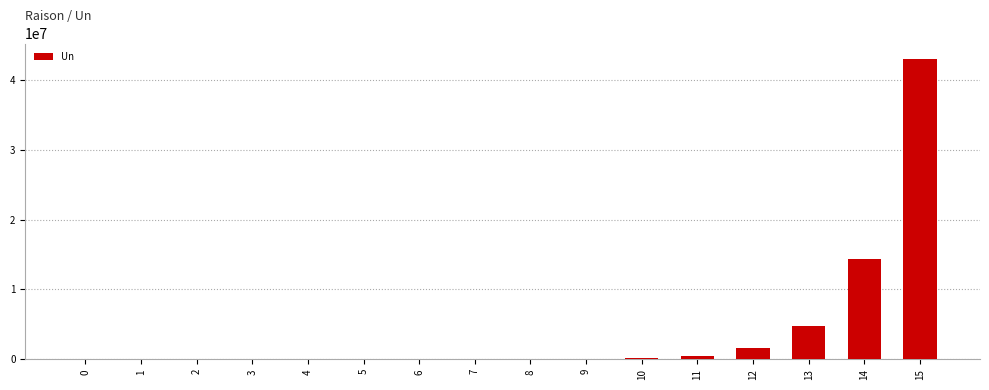

Which has a higher value, 13 or 12?

13